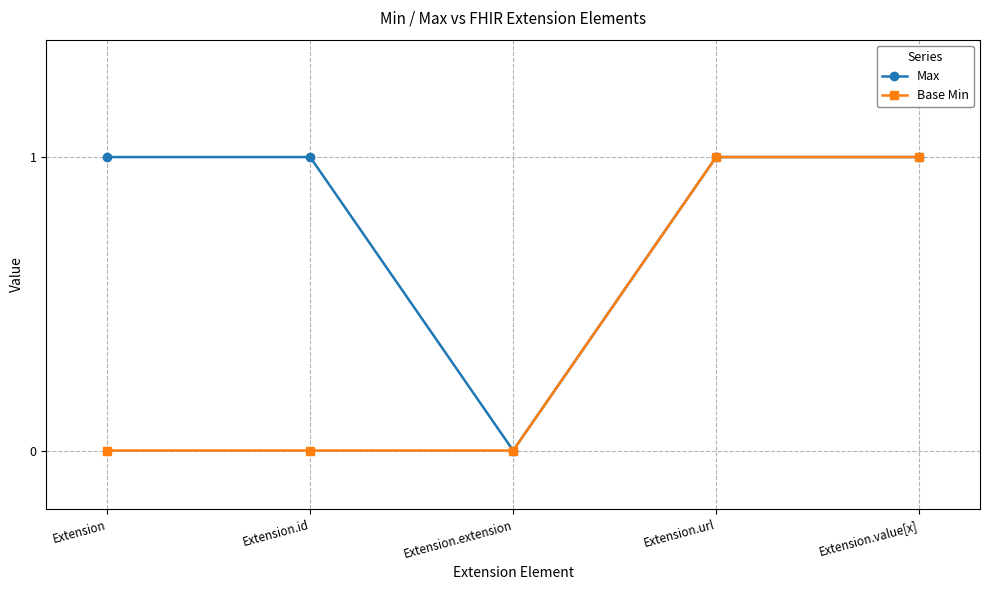

At Extension, list the series in order from largest to smallest.

Max, Base Min